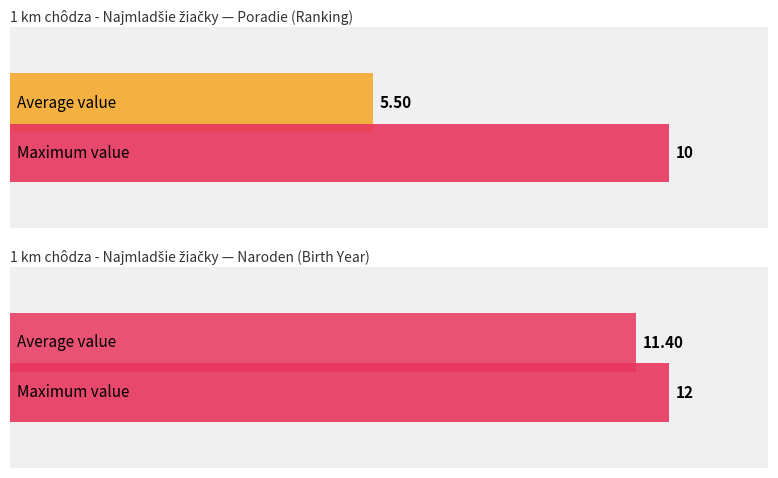

The value of Naroden at Gligorijevic Una is 21. True or false?

False